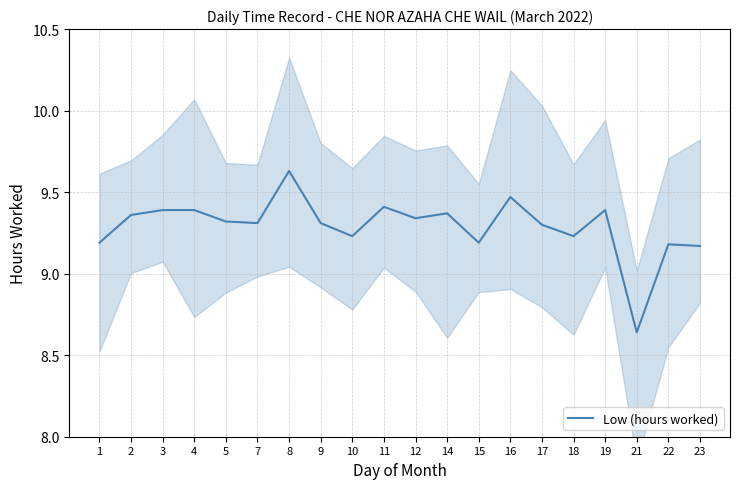

Reading left to right, what are all the values shown in this chart?

1=9.2	2=9.4	3=9.4	4=9.4	5=9.3	7=9.3	8=9.6	9=9.3	10=9.2	11=9.4	12=9.3	14=9.4	15=9.2	16=9.5	17=9.3	18=9.2	19=9.4	21=8.6	22=9.2	23=9.2